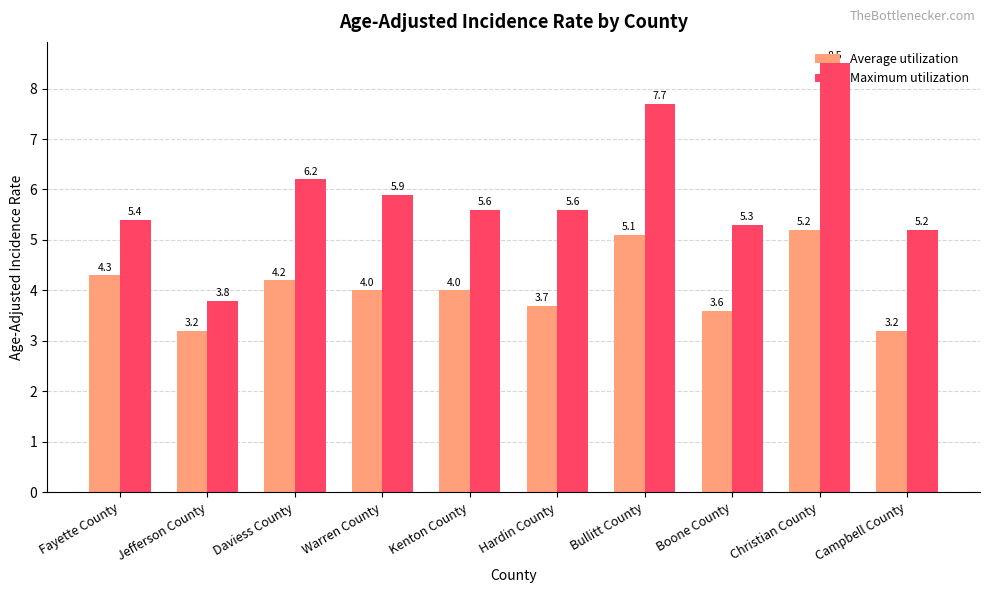

What is the label of the 2nd bar from the right?

Christian County